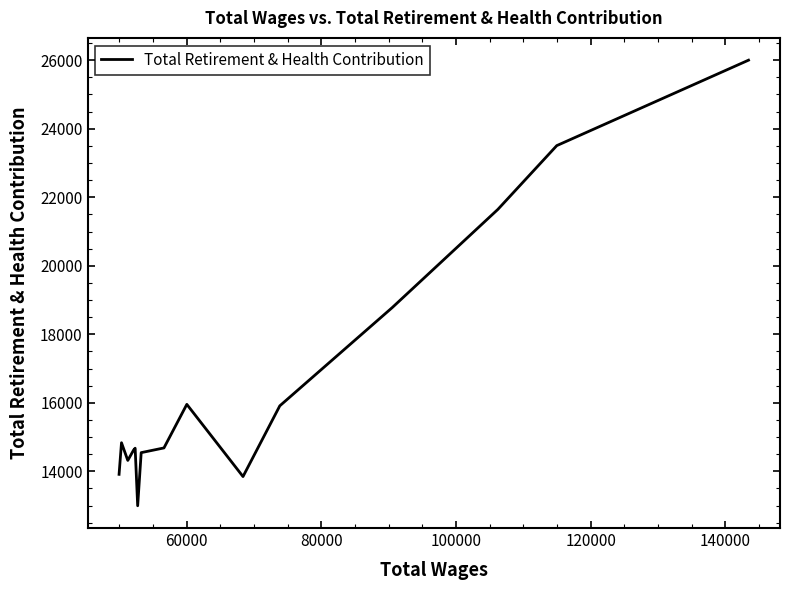

What is the maximum value shown in the chart?

26001.0